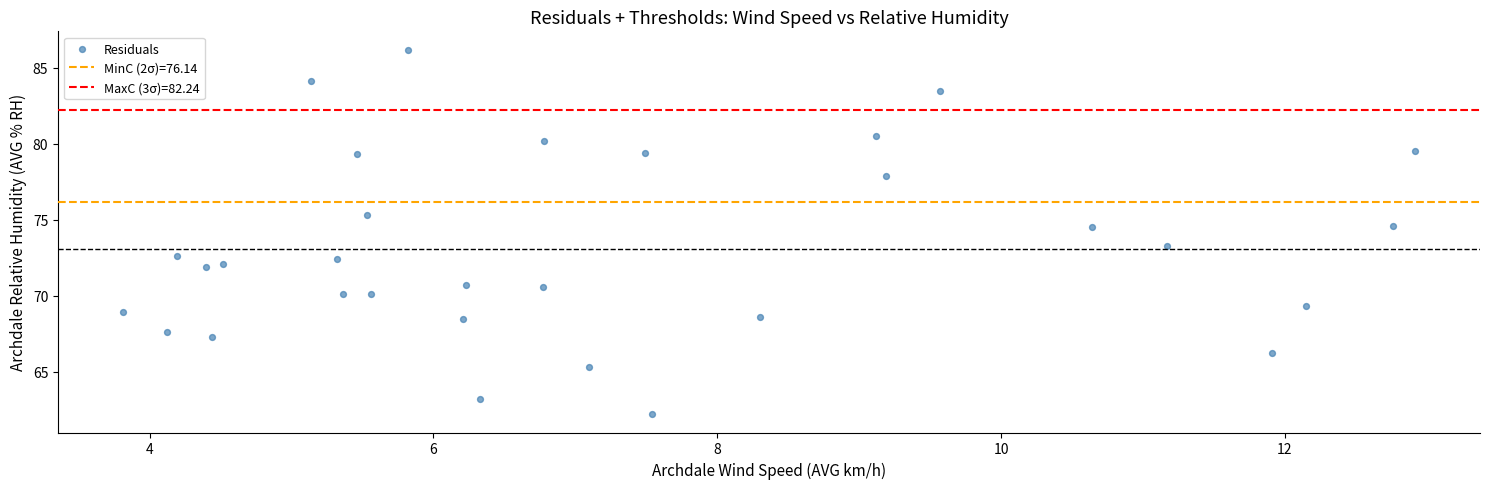

What is the range of Y values (max minus min)?

24.0